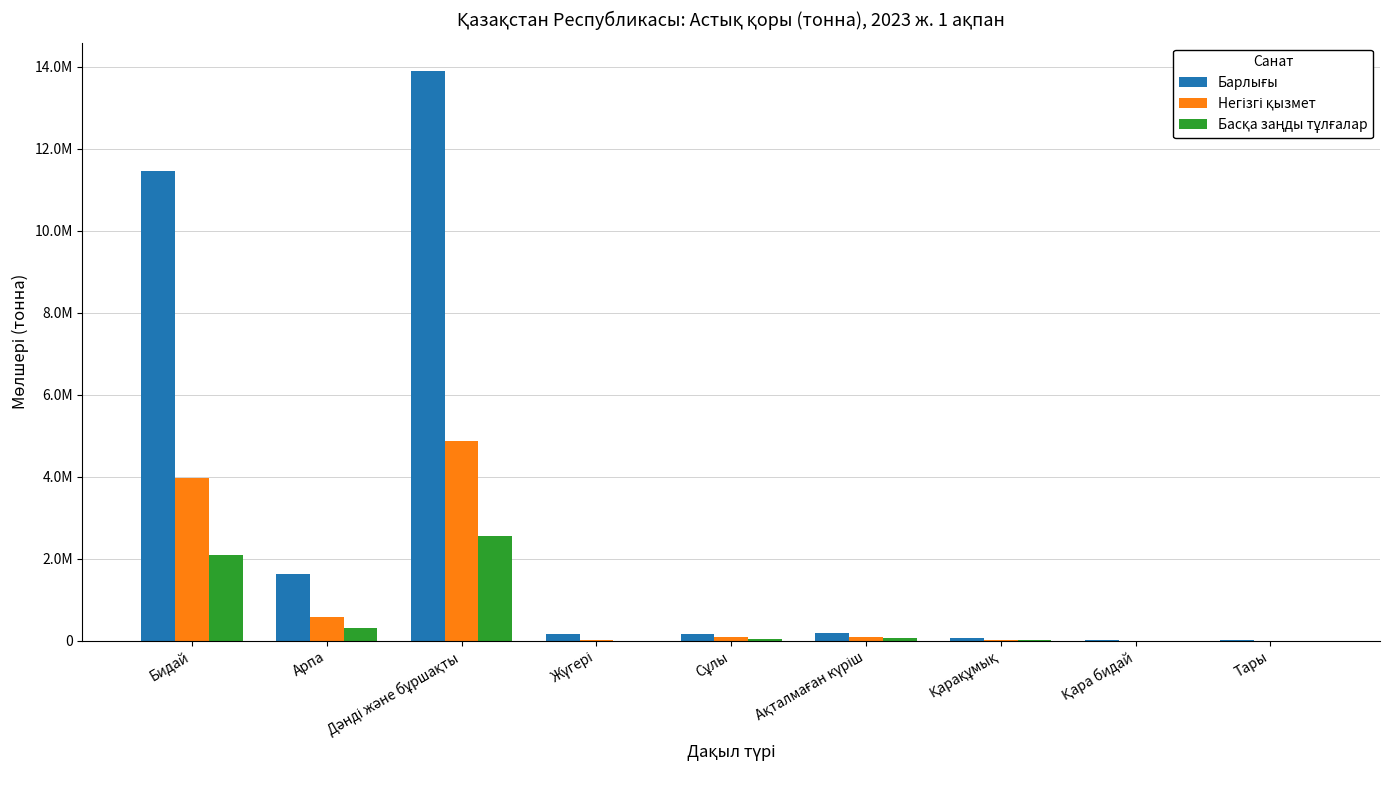

Where is Барлығы nearest to the value 6956229?

Бидай